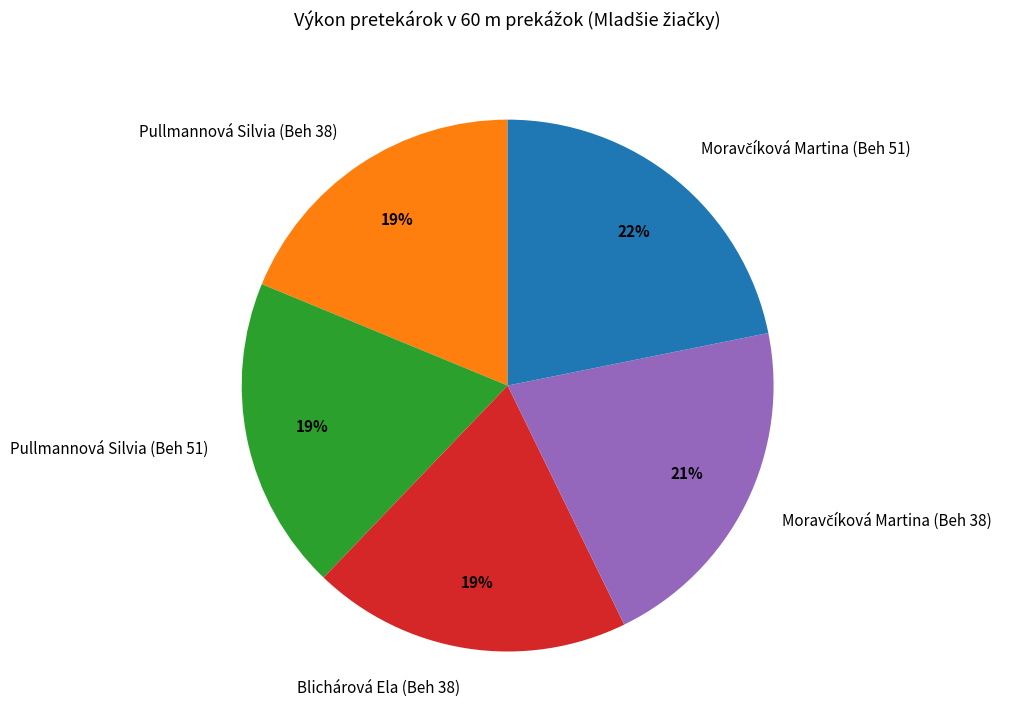

Does Pullmannová Silvia (Beh 51) account for over 50% of the chart?

No